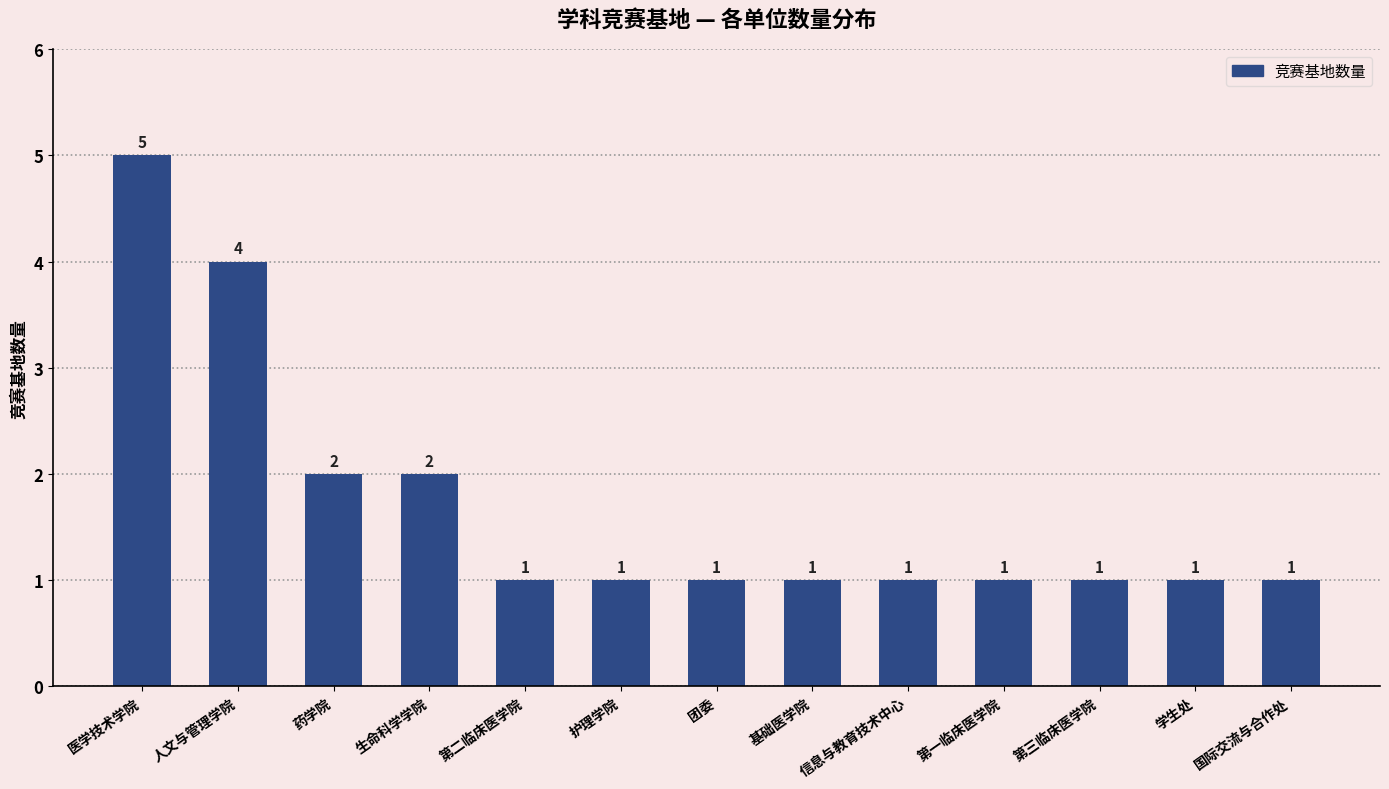

What is the maximum value shown in the chart?

5